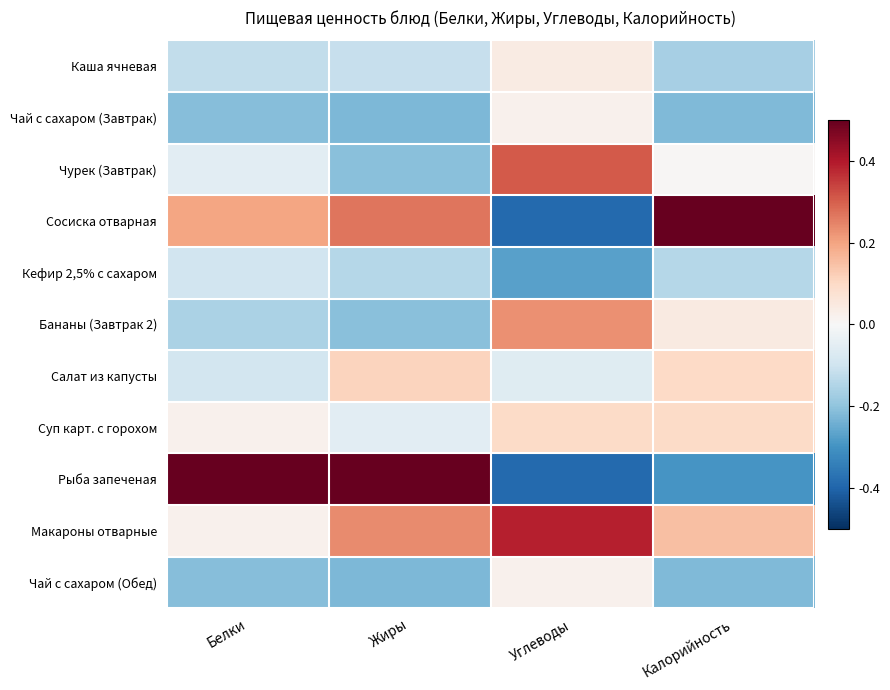

Reading left to right, extract all data points from this chart.

Каша ячневая: Белки=-0.1	Жиры=-0.1	Углеводы=0.0	Калорийность=-0.2
Чай с сахаром (Завтрак): Белки=-0.2	Жиры=-0.2	Углеводы=0.0	Калорийность=-0.2
Чурек (Завтрак): Белки=-0.1	Жиры=-0.2	Углеводы=0.3	Калорийность=0.0
Сосиска отварная: Белки=0.2	Жиры=0.3	Углеводы=-0.4	Калорийность=0.5
Кефир 2,5% с сахаром: Белки=-0.1	Жиры=-0.1	Углеводы=-0.3	Калорийность=-0.1
Бананы (Завтрак 2): Белки=-0.2	Жиры=-0.2	Углеводы=0.2	Калорийность=0.0
Салат из капусты: Белки=-0.1	Жиры=0.1	Углеводы=-0.1	Калорийность=0.1
Суп карт. с горохом: Белки=0.0	Жиры=-0.1	Углеводы=0.1	Калорийность=0.1
Рыба запеченая: Белки=0.5	Жиры=0.5	Углеводы=-0.4	Калорийность=-0.3
Макароны отварные: Белки=0.0	Жиры=0.2	Углеводы=0.4	Калорийность=0.1
Чай с сахаром (Обед): Белки=-0.2	Жиры=-0.2	Углеводы=0.0	Калорийность=-0.2